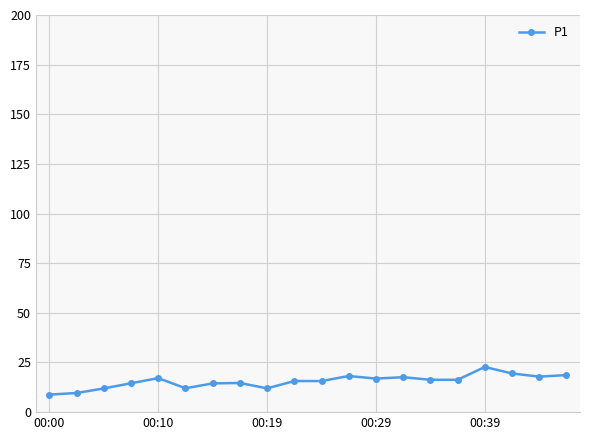

What is the minimum value shown in the chart?

8.8